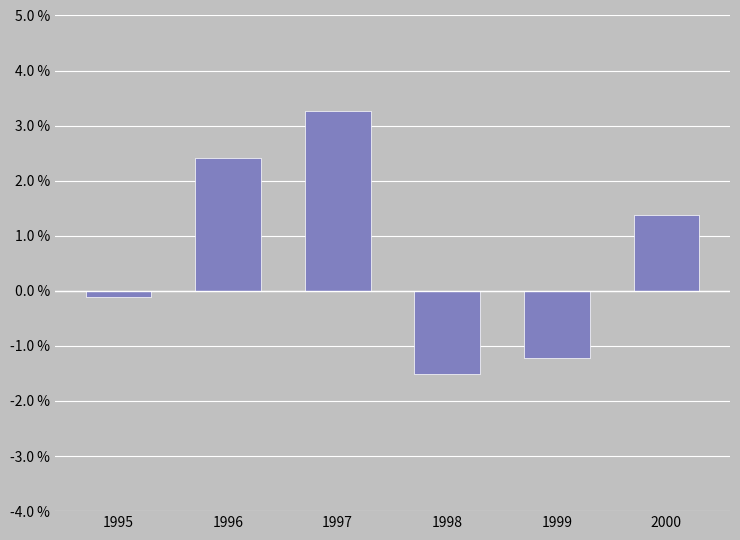

What is the maximum value shown in the chart?

3.3